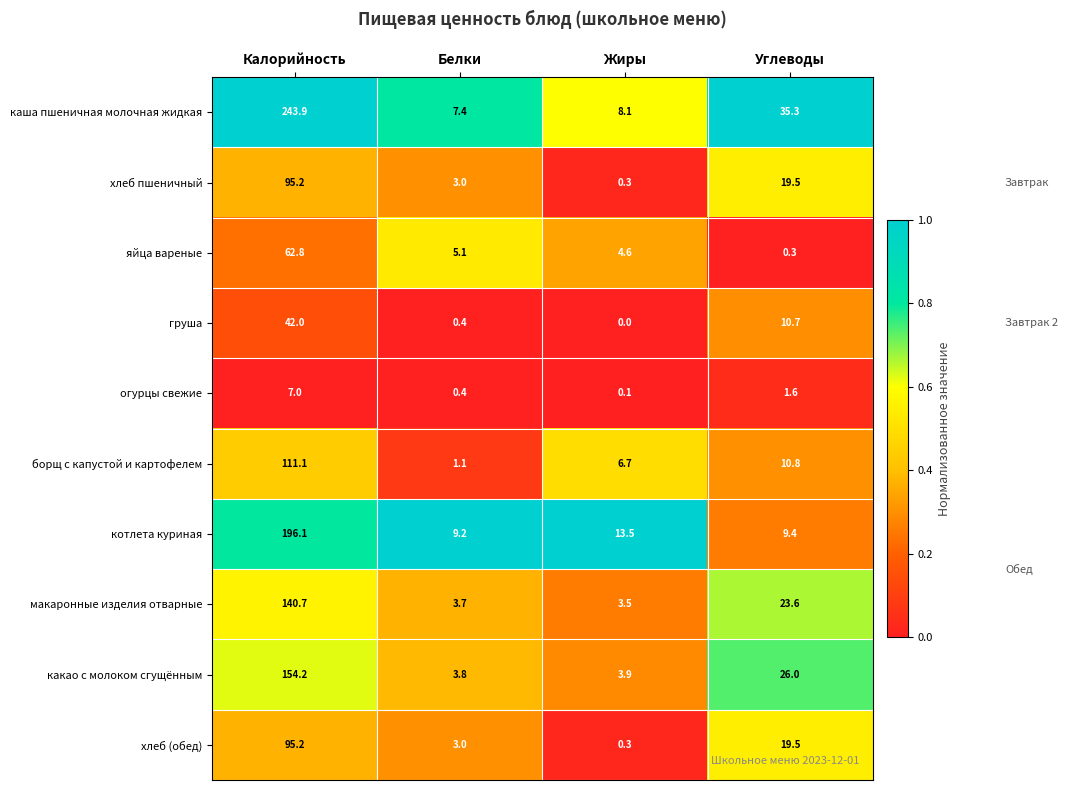

What is the difference between the highest and lowest values at Калорийность?

236.9